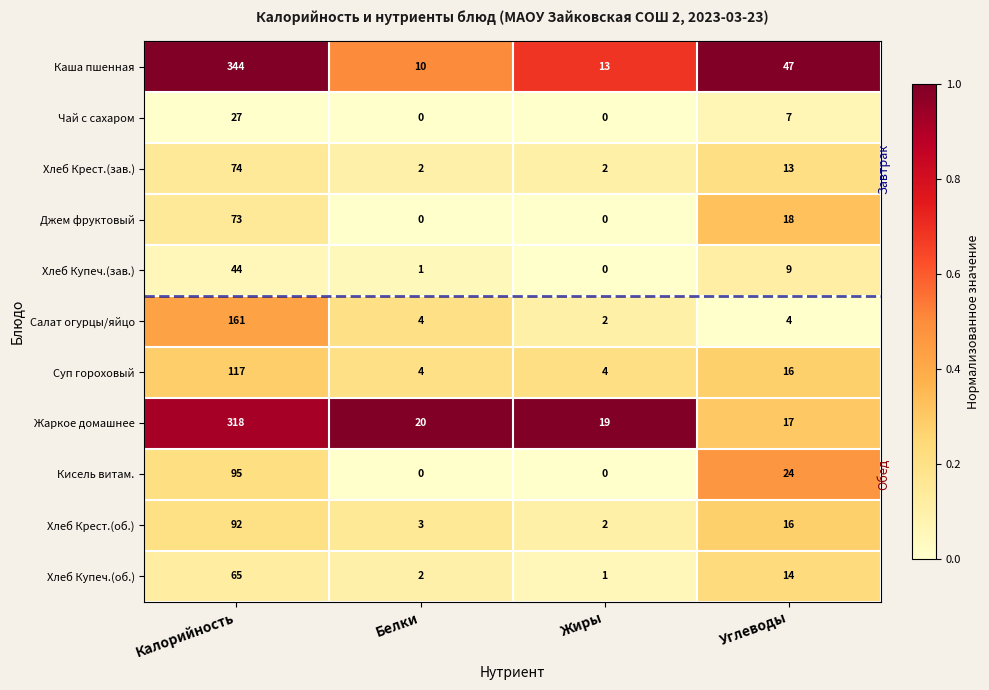

How many series are shown in this chart?

11